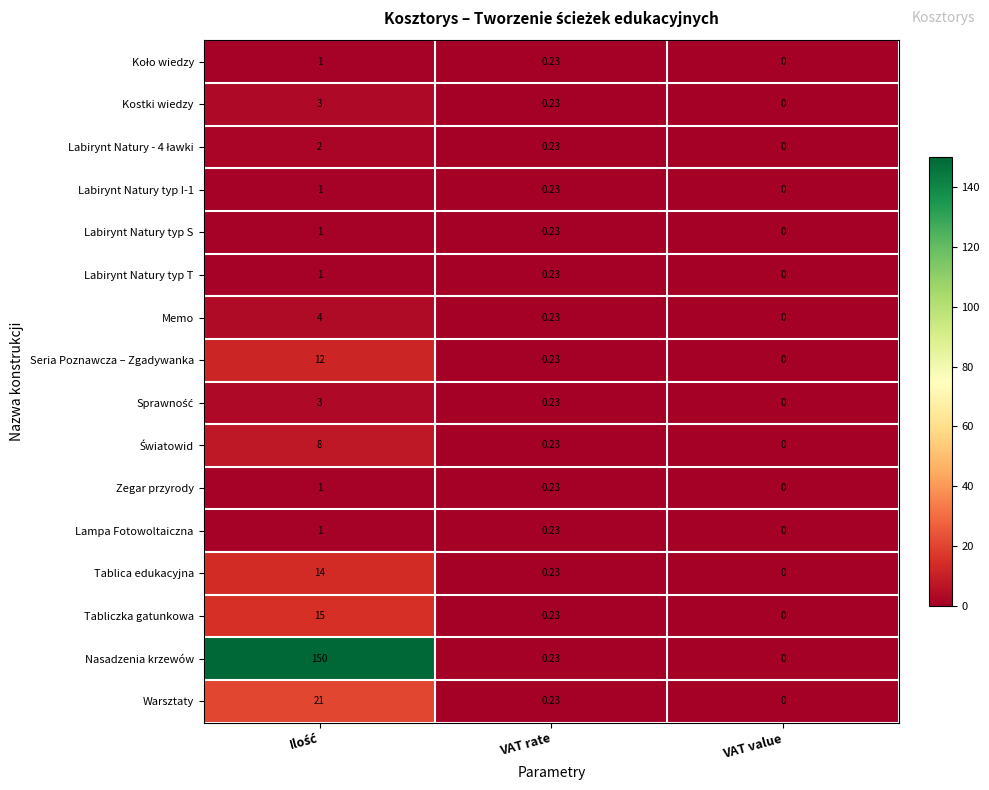

Where is Nasadzenia krzewów nearest to the value 75?

VAT rate